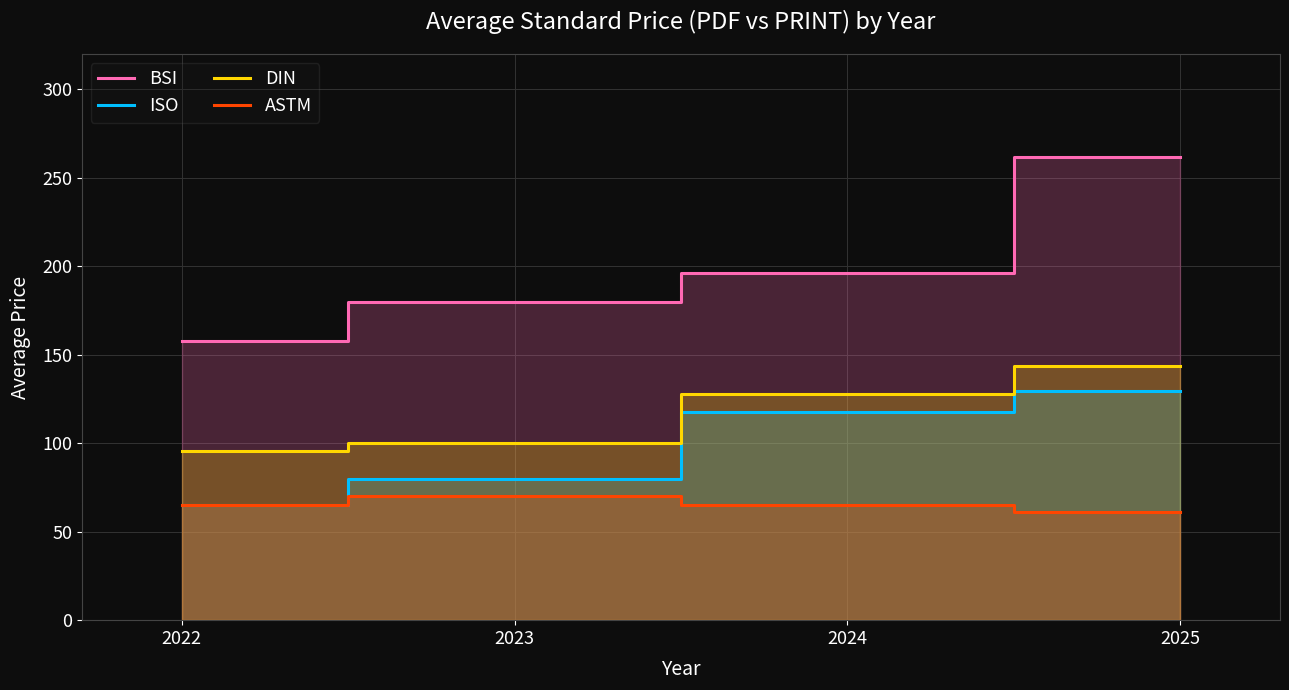

How many categories are shown in the chart?

4